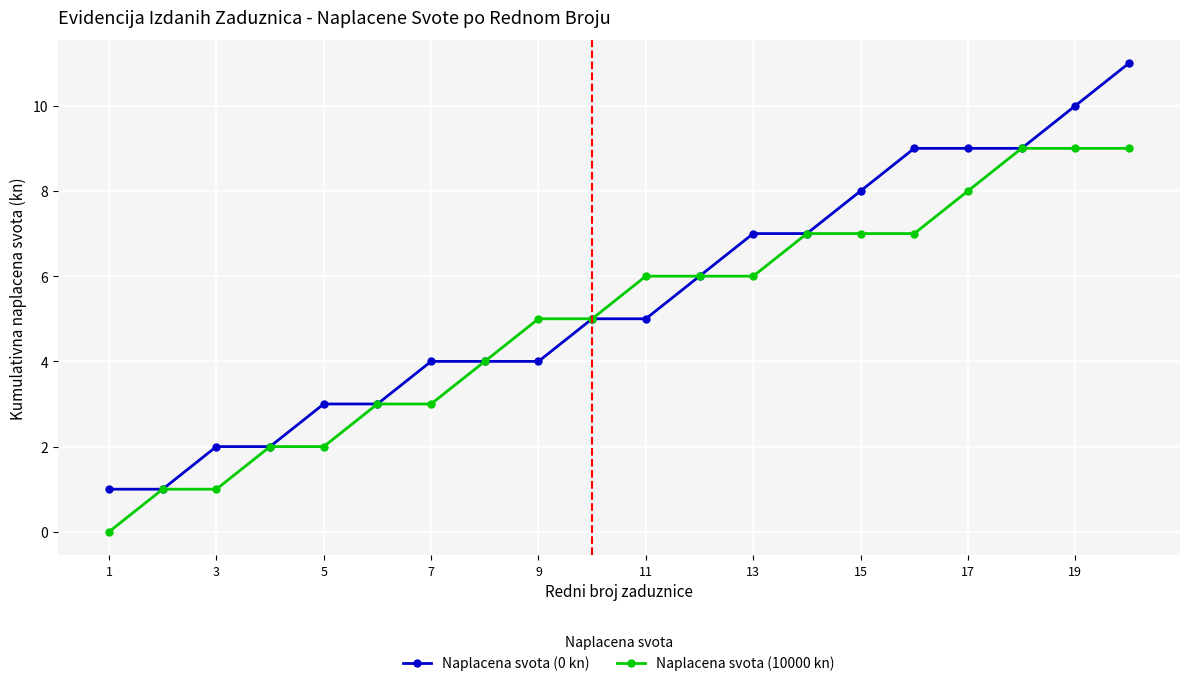

Which series has the largest total across all categories?

Naplacena svota (0 kn)